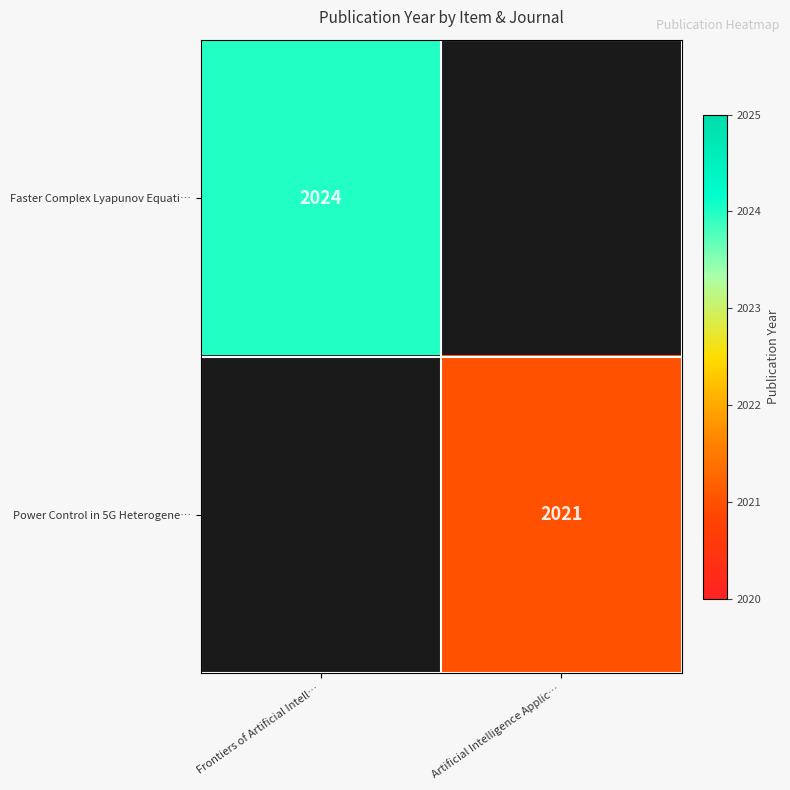

The Faster Complex Lyapunov Equati… series shows 3193 at Frontiers of Artificial Intell…. True or false?

False